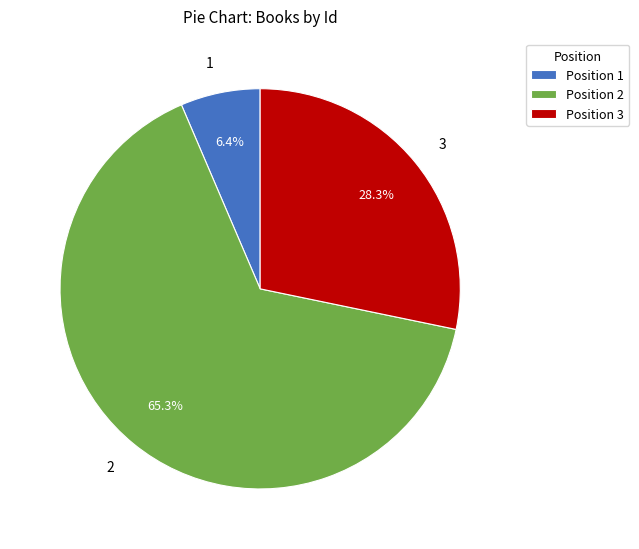

To the nearest percent, what portion does 3 represent?

28%